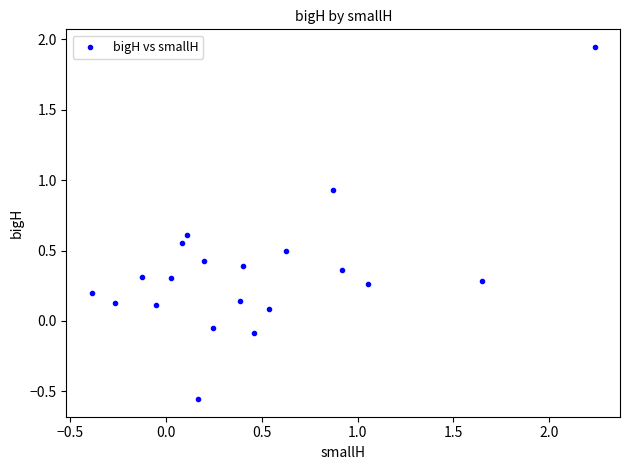

What is the range of Y values (max minus min)?

2.5